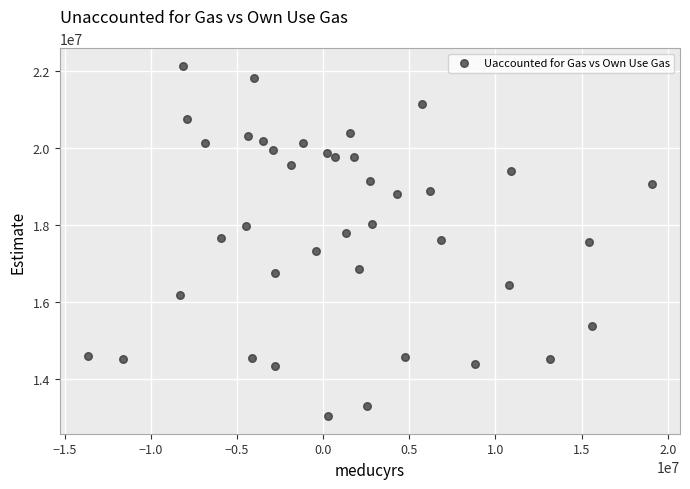

What is the range of Y values (max minus min)?

9102576